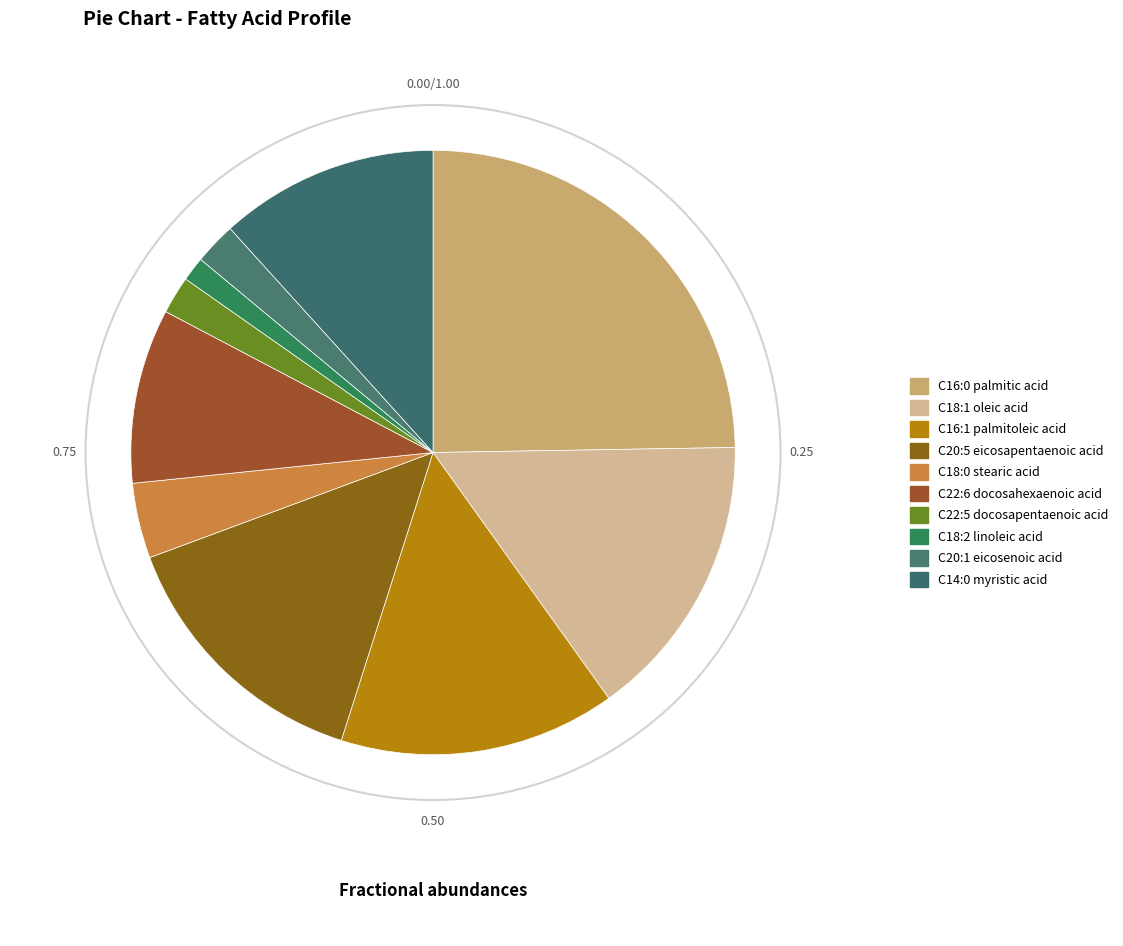

What is the largest slice in the pie chart?

C16:0 palmitic acid